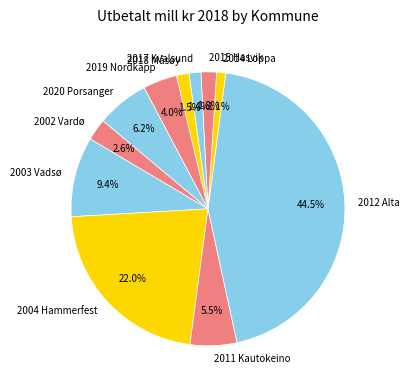

What is the largest slice in the pie chart?

2012 Alta